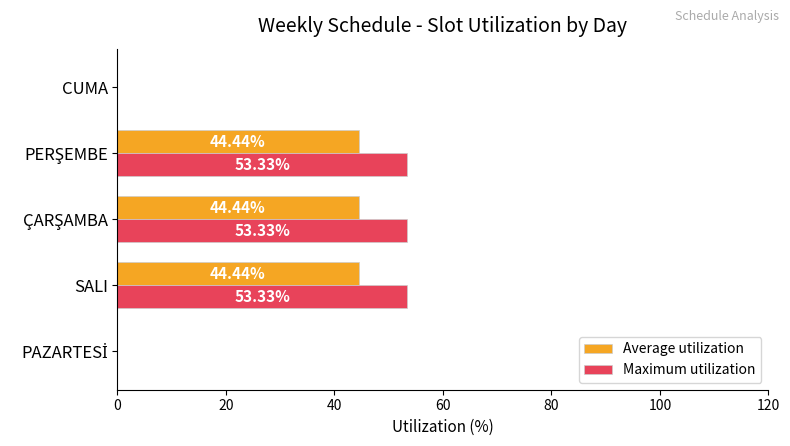

What are all the series names shown in the legend?

Average utilization, Maximum utilization